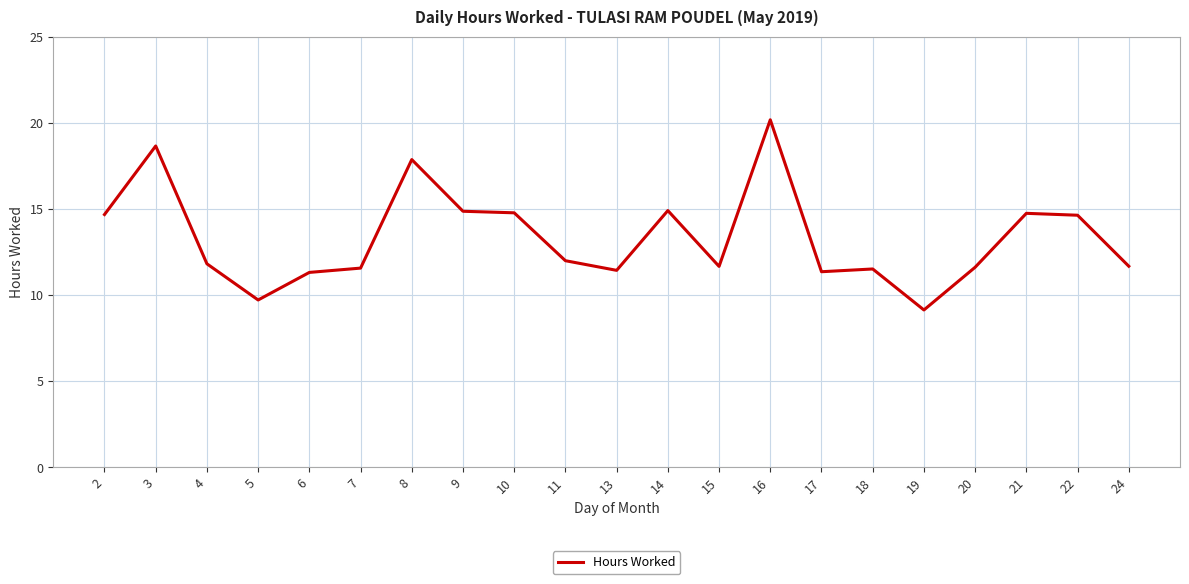

What value does the data have at 10?

14.8